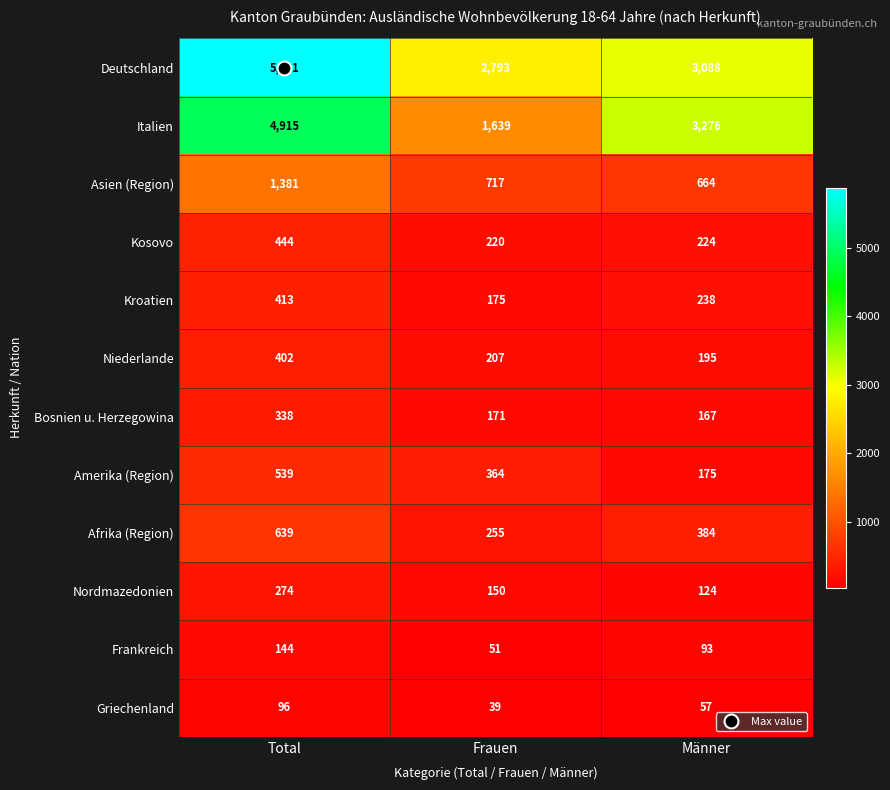

The Frankreich series shows 144 at Total. True or false?

True